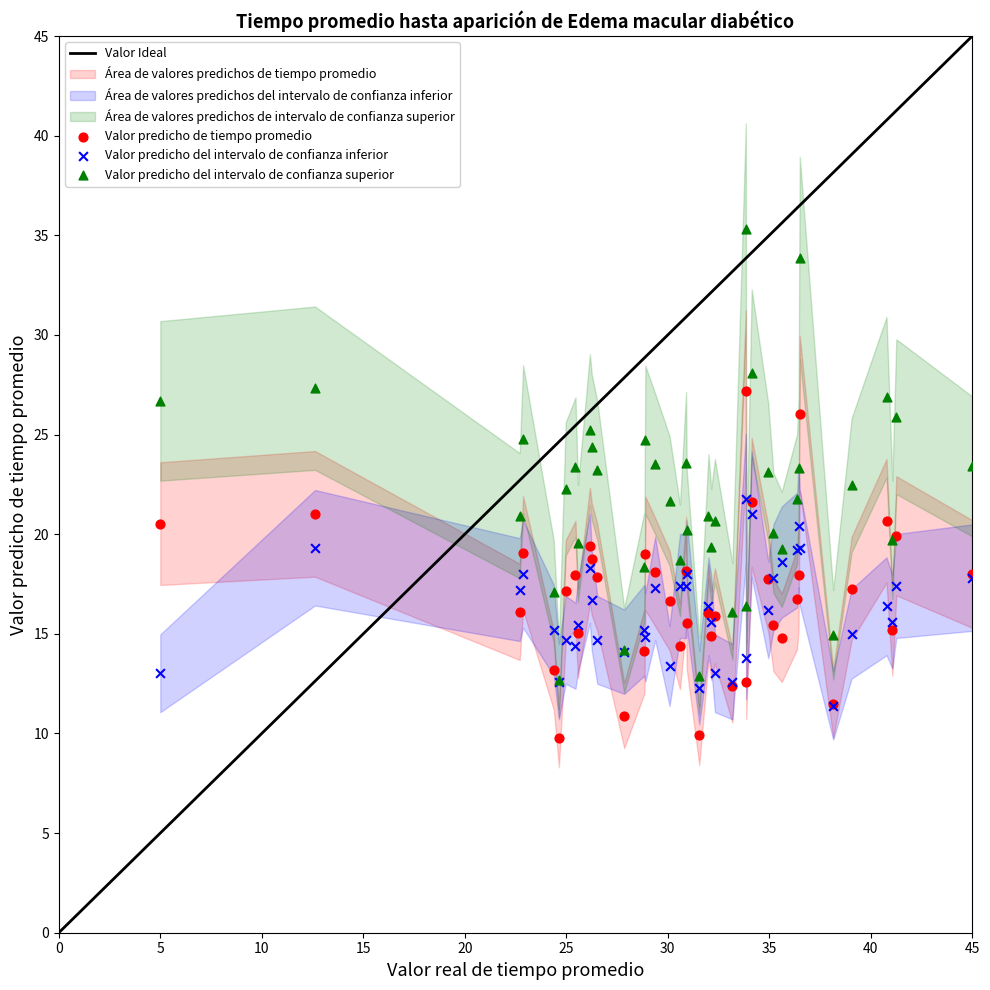

Which series has the largest Y range (max minus min)?

Valor predicho del intervalo de confianza superior